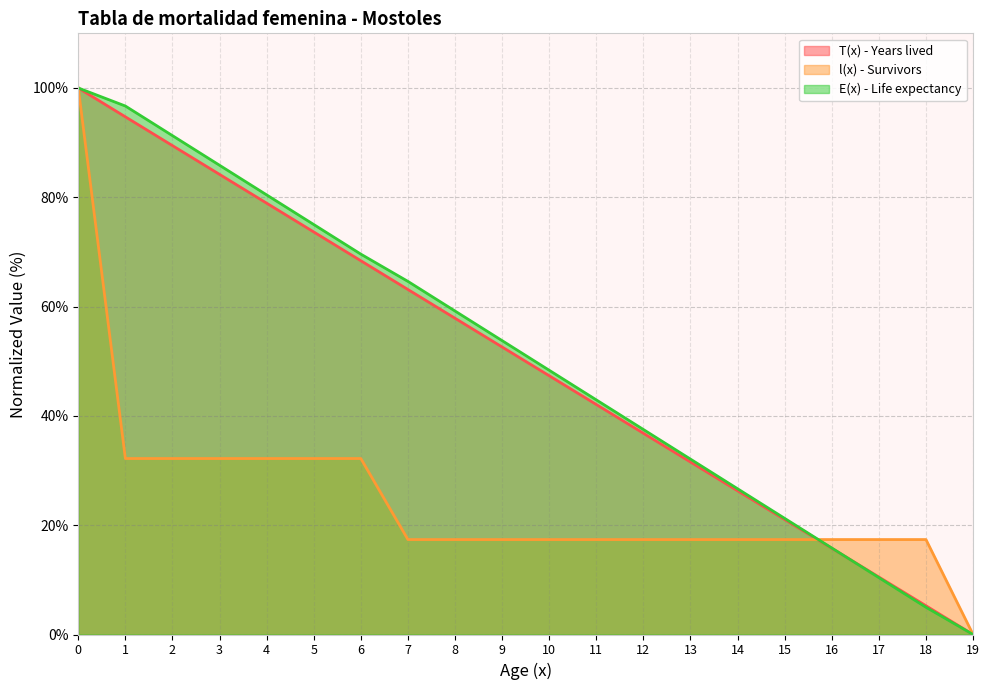

True or false: l(x) - Survivors has more than 2 points higher than both neighbors.

False